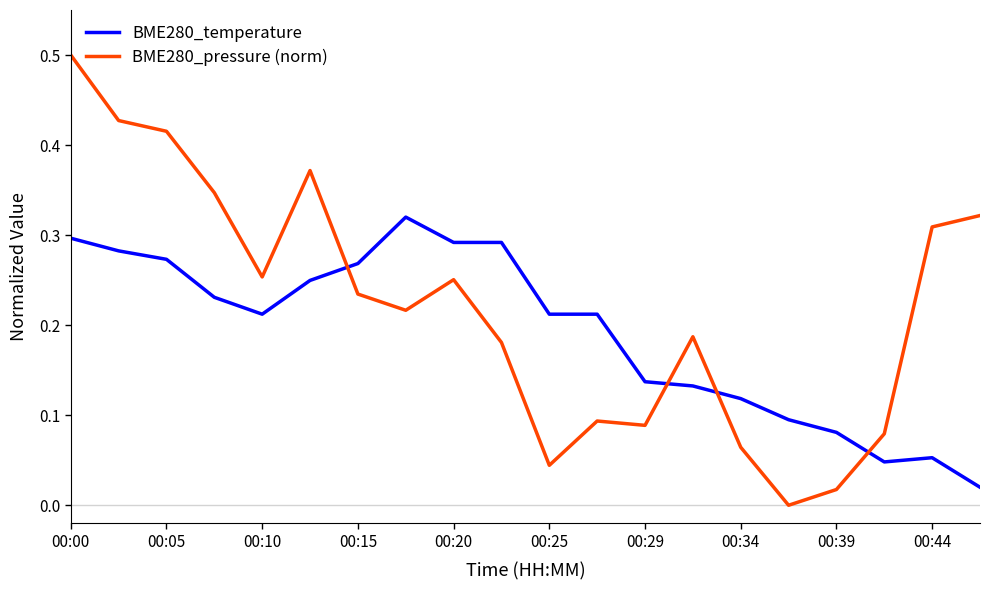

Rank the series by their average value, from lowest to highest.

BME280_temperature, BME280_pressure (norm)